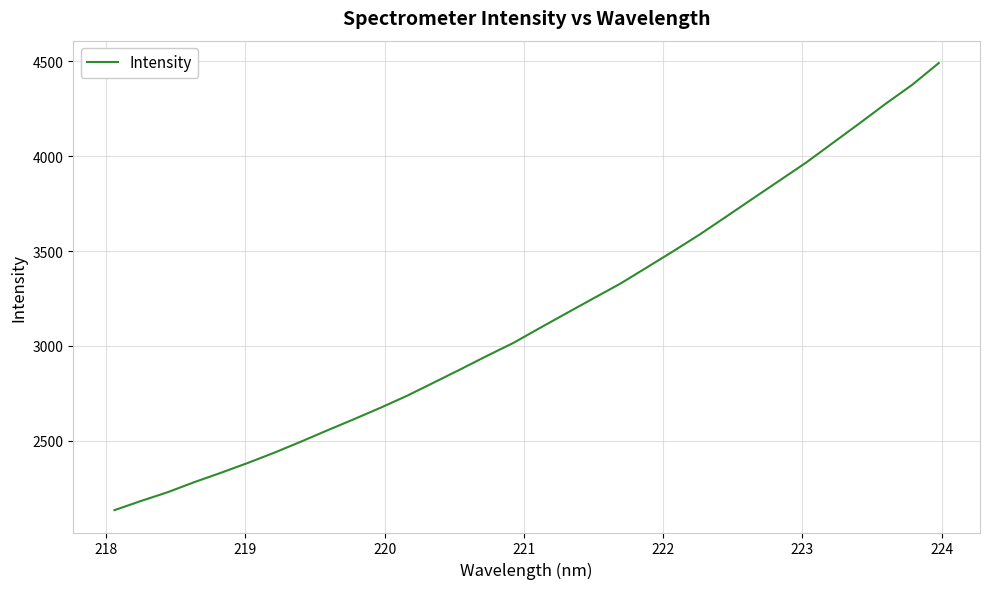

What is the difference between the maximum and minimum values?

2357.9